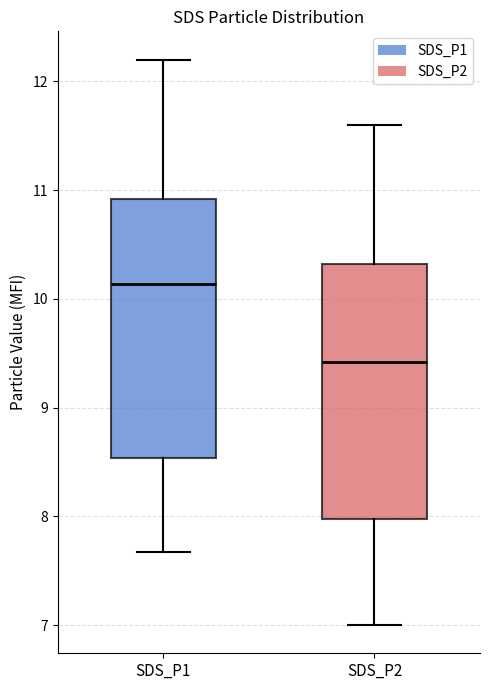

Reading left to right, read every box against the y-axis: the position of its median line, the range the box covers, and the ends of its whiskers. The values are not printed on the chart, so give them approximately, as read against the axis.

SDS_P1: median 10.1, box 8.5 to 10.9, whiskers 7.7 to 12.2
SDS_P2: median 9.4, box 8.0 to 10.3, whiskers 7.0 to 11.6